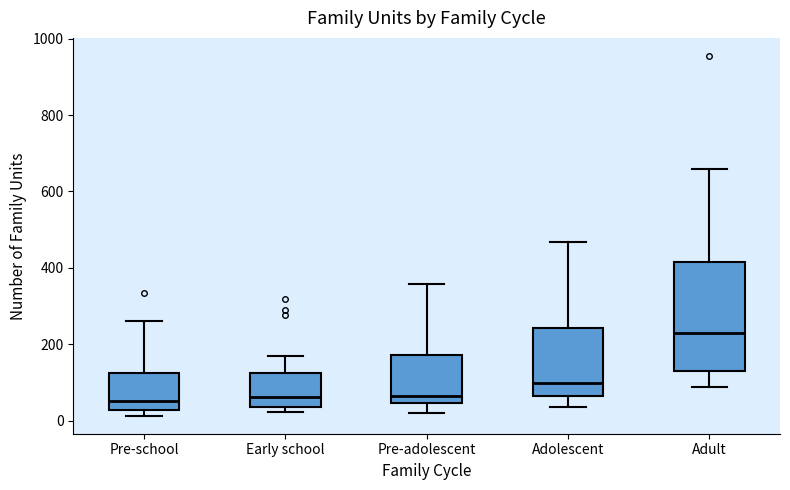

Where does the median line of the box for Adolescent sit on the y-axis? The values are not printed on the chart, so give them approximately, as read against the axis.

100